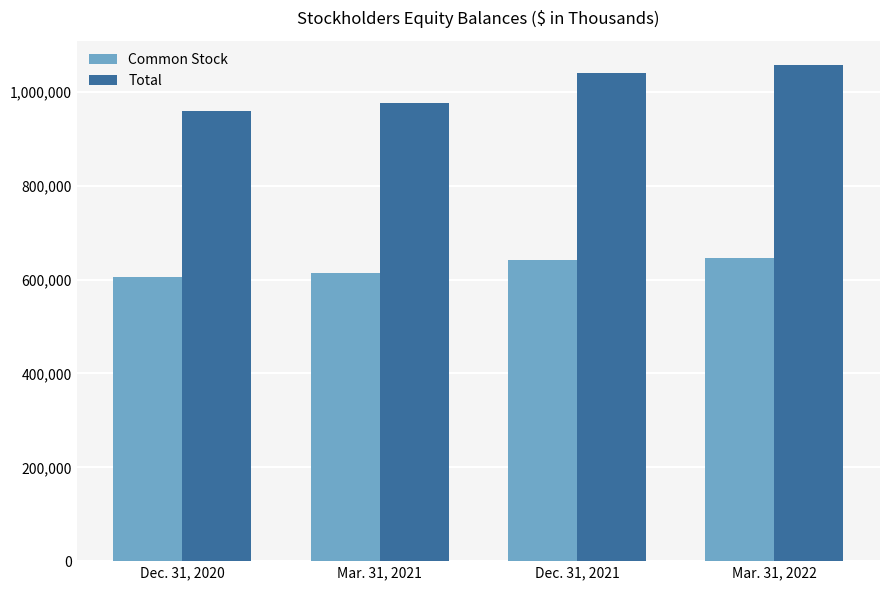

What are all the series names shown in the legend?

Common Stock, Total